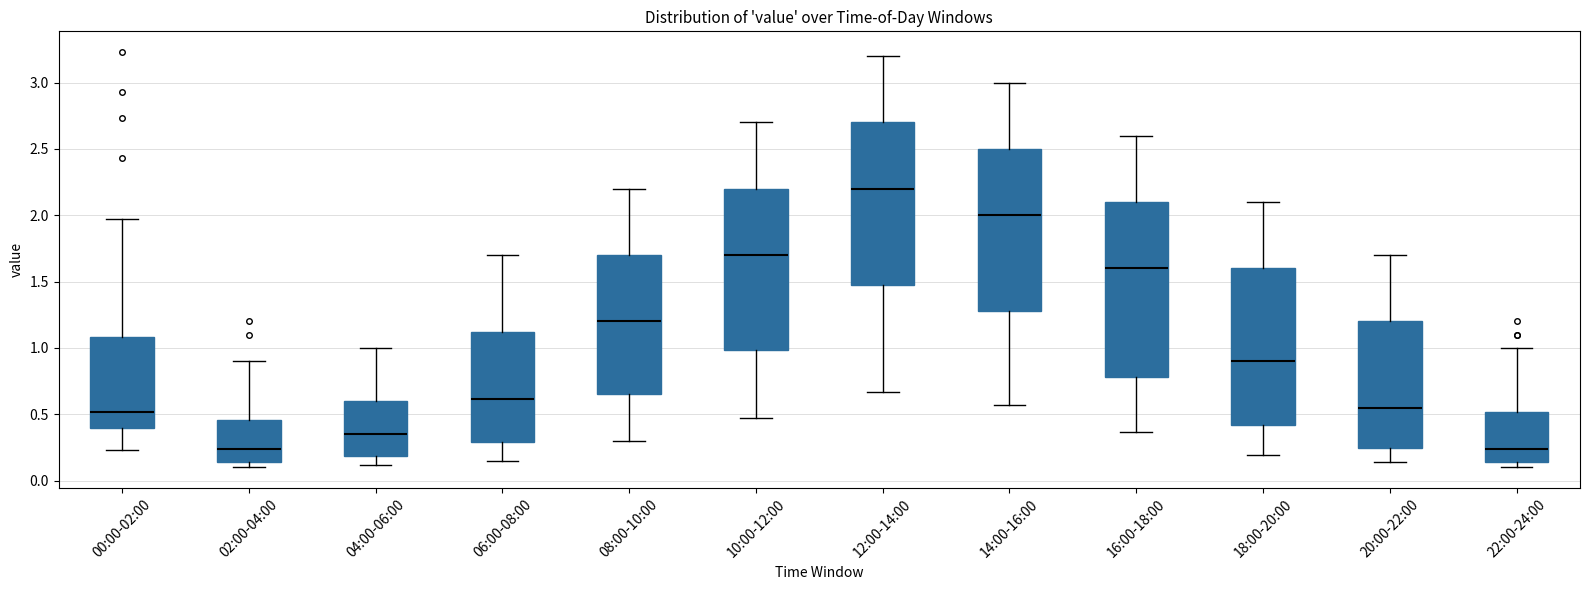

Where does the median line of the box for 22:00-24:00 sit on the y-axis? The values are not printed on the chart, so give them approximately, as read against the axis.

0.25